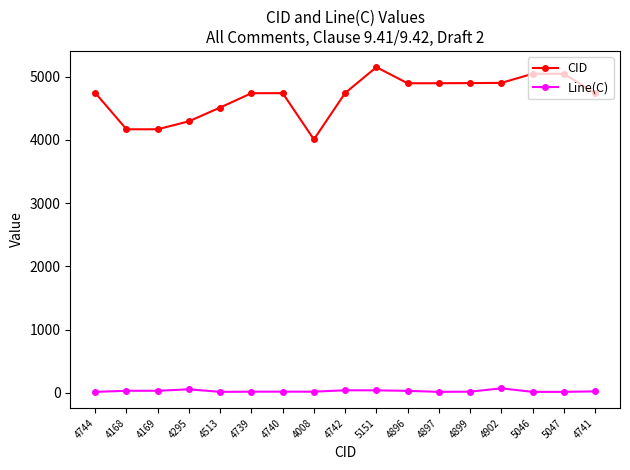

What is the difference between the highest and lowest values at 5151?

5112